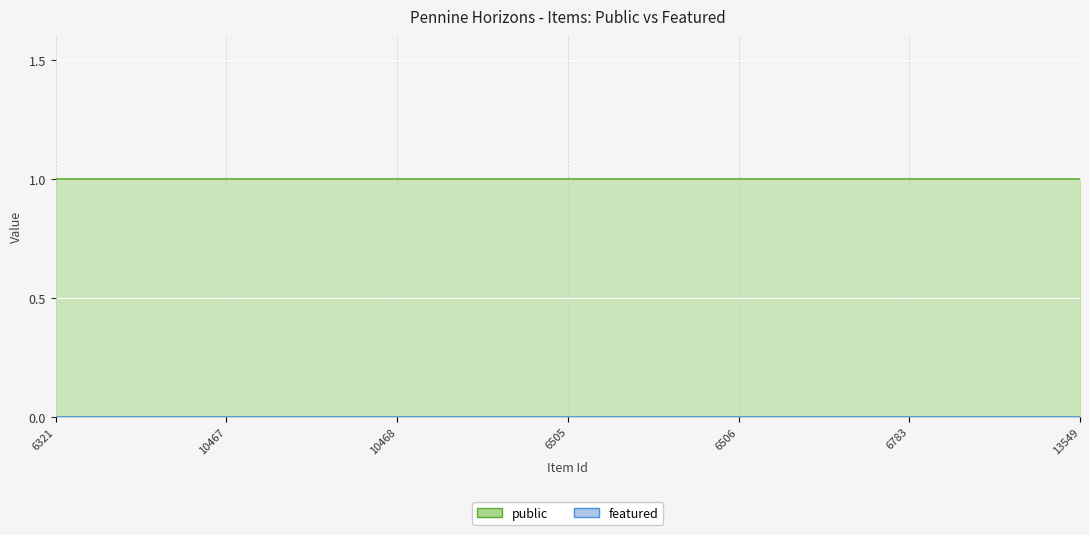

At 6506, list the series in order from largest to smallest.

public, featured